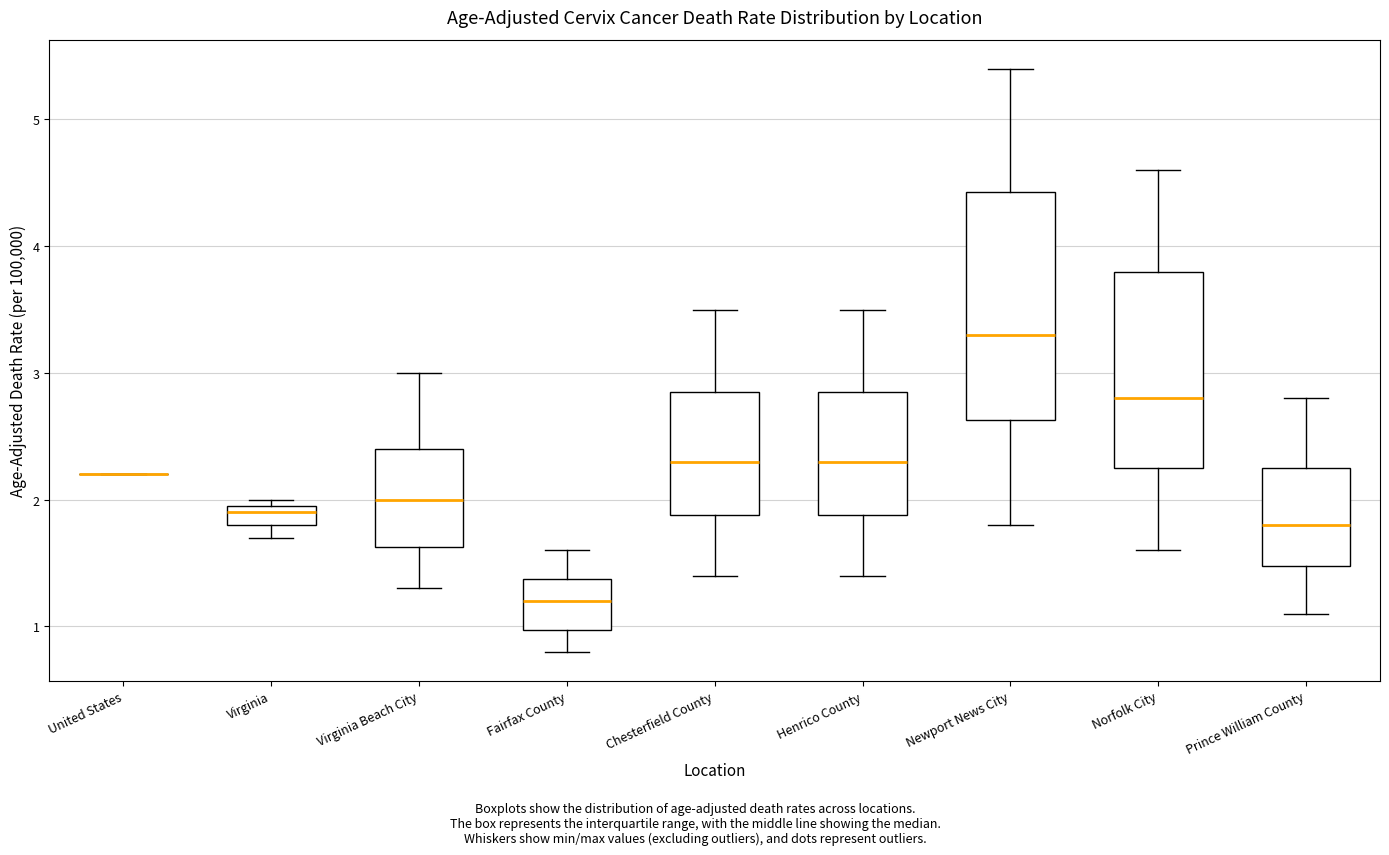

Which box is the tallest, from its lower edge to its upper edge?

Newport News City